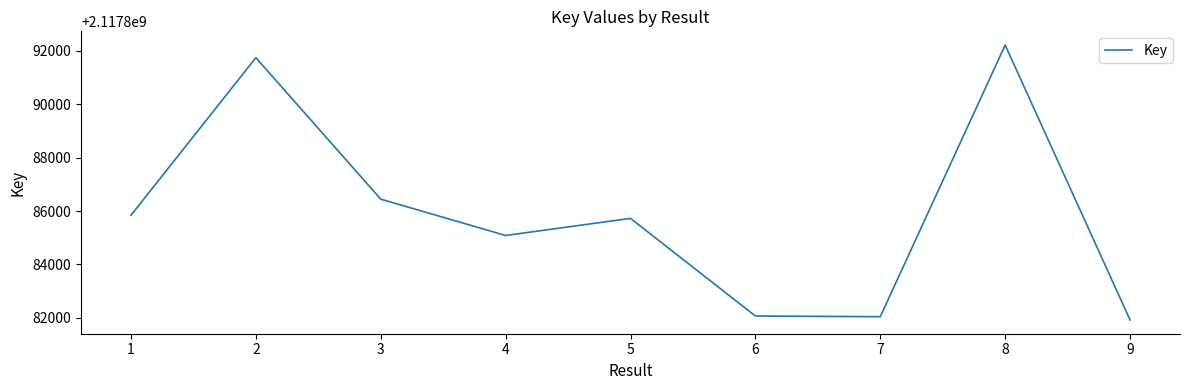

What is the approximate value at 6?

2117882068